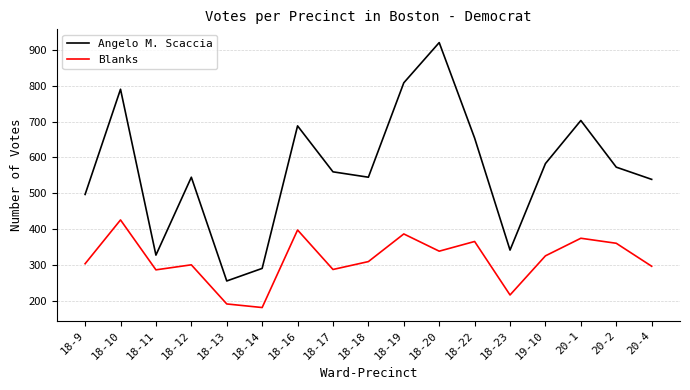

What position from the right is 18-18?

9